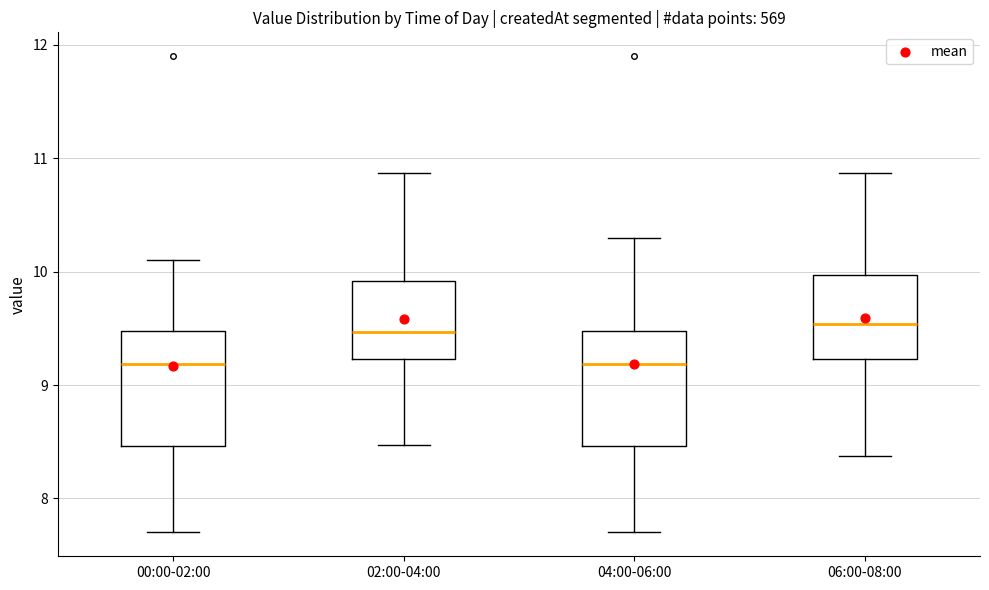

Reading left to right, read every box against the y-axis: the position of its median line, the range the box covers, and the ends of its whiskers. The values are not printed on the chart, so give them approximately, as read against the axis.

00:00-02:00: median 9.2, box 8.5 to 9.5, whiskers 7.7 to 10.1
02:00-04:00: median 9.5, box 9.2 to 9.9, whiskers 8.5 to 10.9
04:00-06:00: median 9.2, box 8.5 to 9.5, whiskers 7.7 to 10.3
06:00-08:00: median 9.5, box 9.2 to 10.0, whiskers 8.4 to 10.9